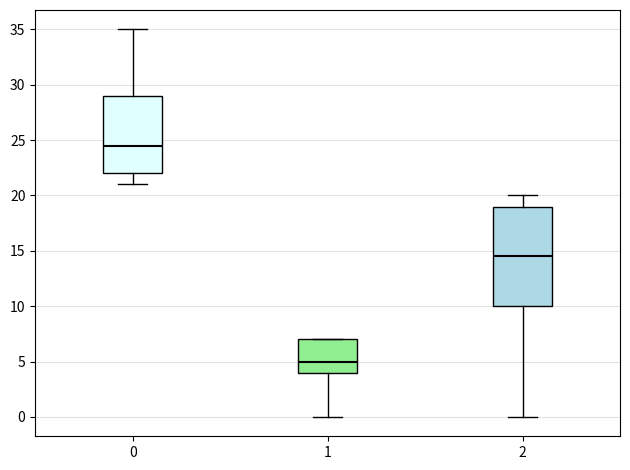

Reading left to right, read every box against the y-axis: the position of its median line, the range the box covers, and the ends of its whiskers. The values are not printed on the chart, so give them approximately, as read against the axis.

0: median 24.5, box 22.0 to 29.0, whiskers 21.0 to 35.0
1: median 5.0, box 4.0 to 7.0, whiskers 0.0 to 7.0
2: median 14.5, box 10.0 to 19.0, whiskers 0.0 to 20.0